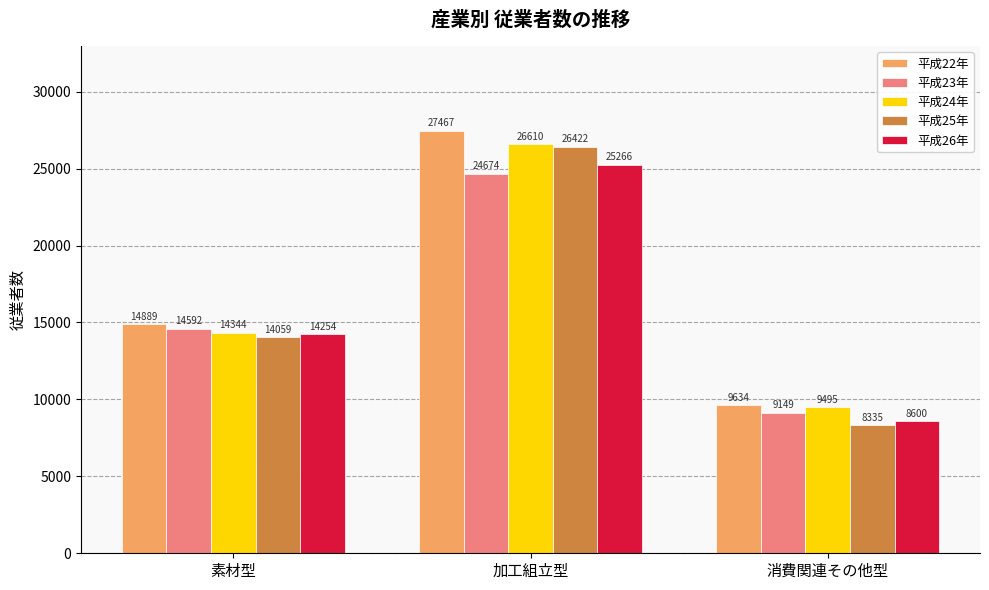

What is the approximate value of 平成24年 at 加工組立型, to the nearest 50?

26600